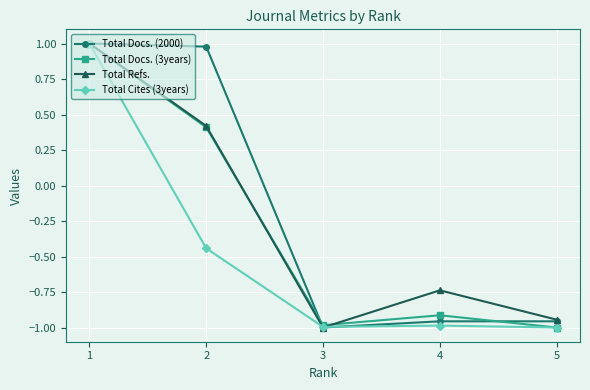

Rank the series by their average value, from highest to lowest.

Total Docs. (2000), Total Refs., Total Docs. (3years), Total Cites (3years)